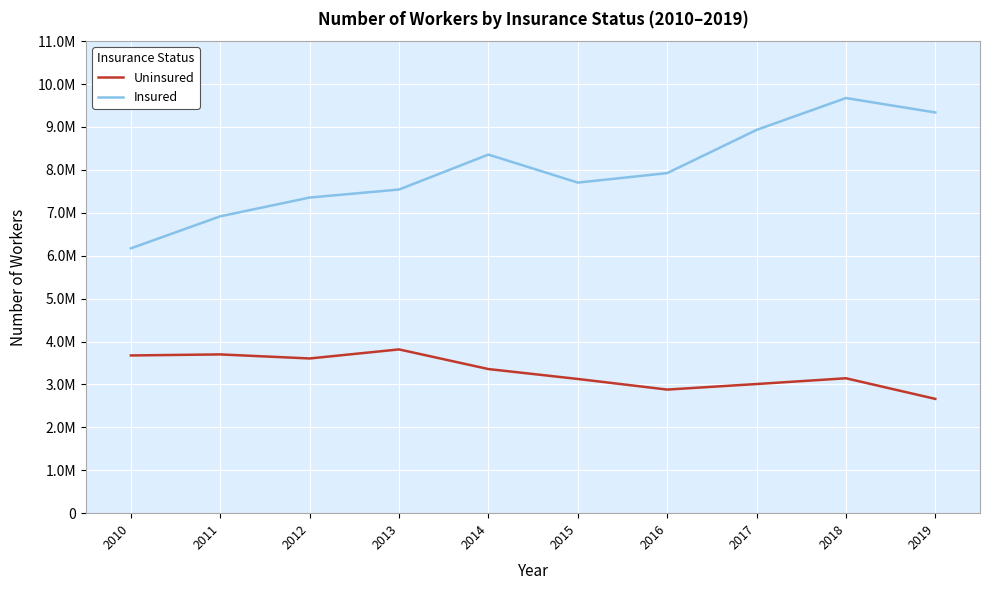

Which series has the largest total across all categories?

Insured